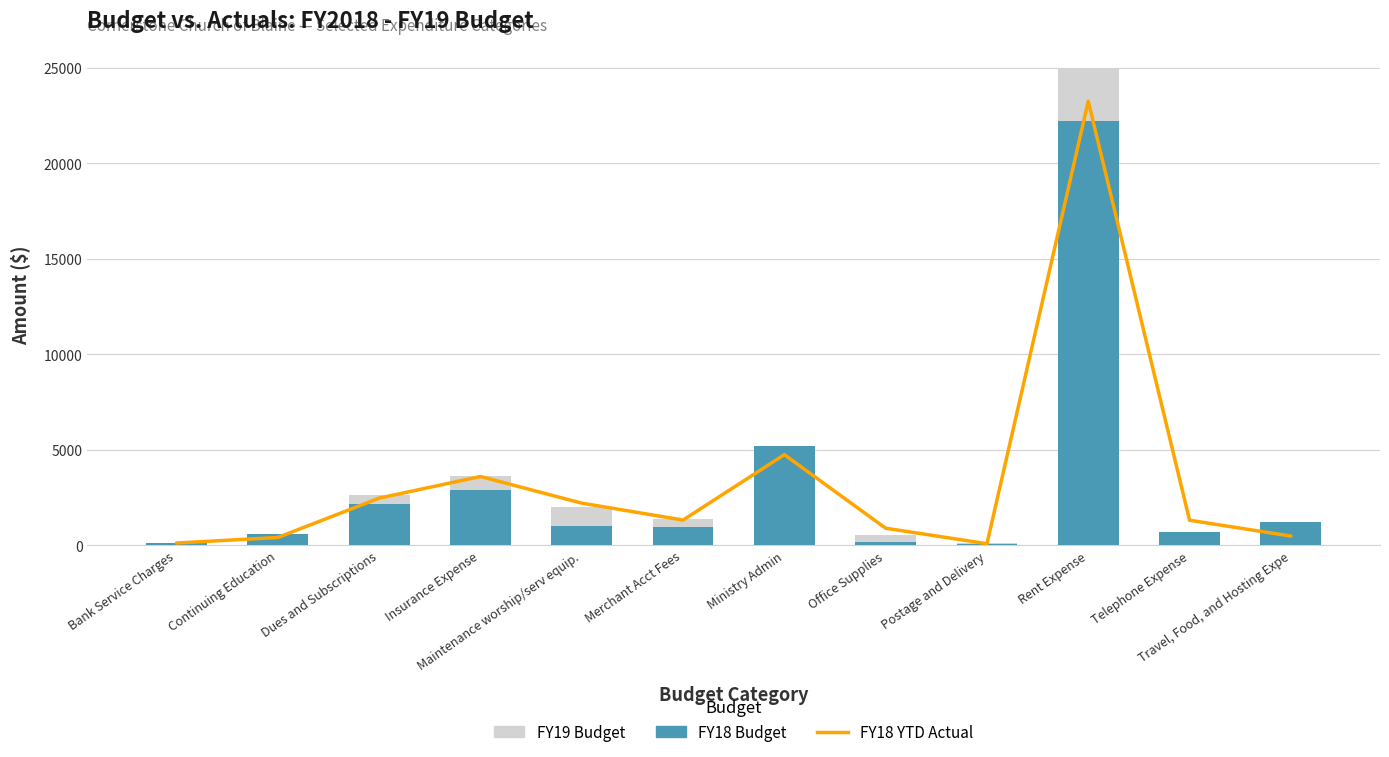

Reading left to right, what are all the values shown in this chart?

FY18 YTD Actual: 110	400	2460	3593	2198	1312	4736	885	73	23238	1303	474
FY19 Budget: 120	0	2630	3600	2000	1350	3000	550	130	25000	400	1000
FY18 Budget: 120	600	2136	2880	996	960	5184	156	48	22200	696	1200